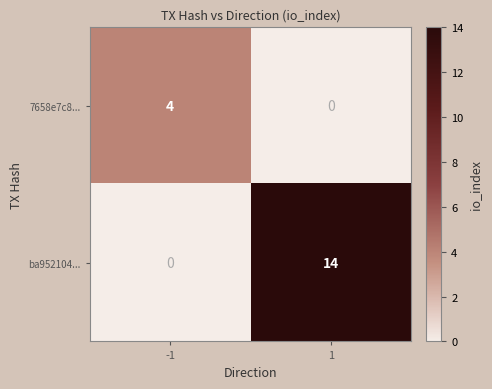

Which series changed the most between -1 and 1?

ba952104...